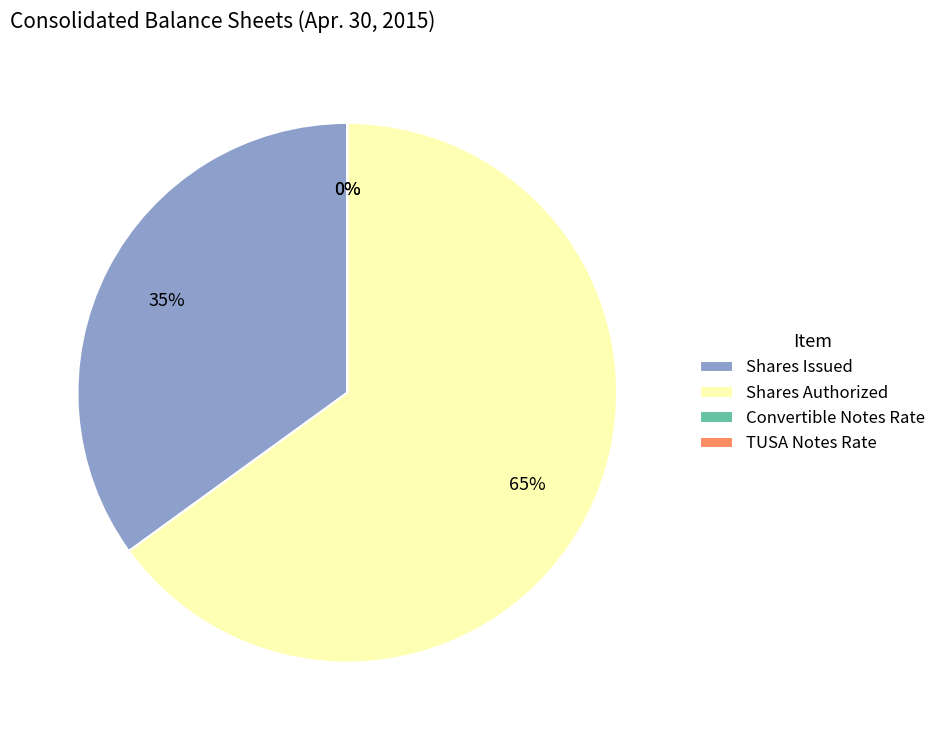

To the nearest percent, what is the difference between the largest and smallest slice percentages?

65%